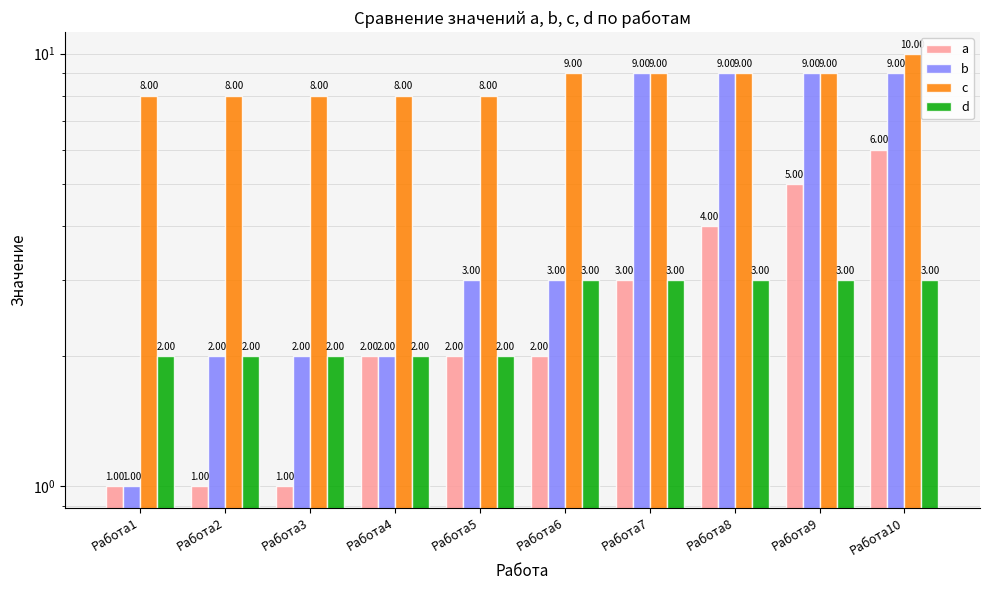

What are all the series names shown in the legend?

a, b, c, d